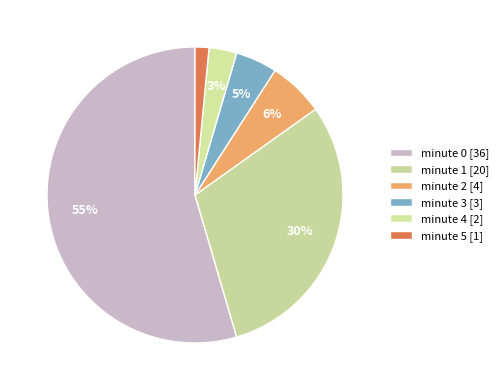

What is the largest slice in the pie chart?

minute 0